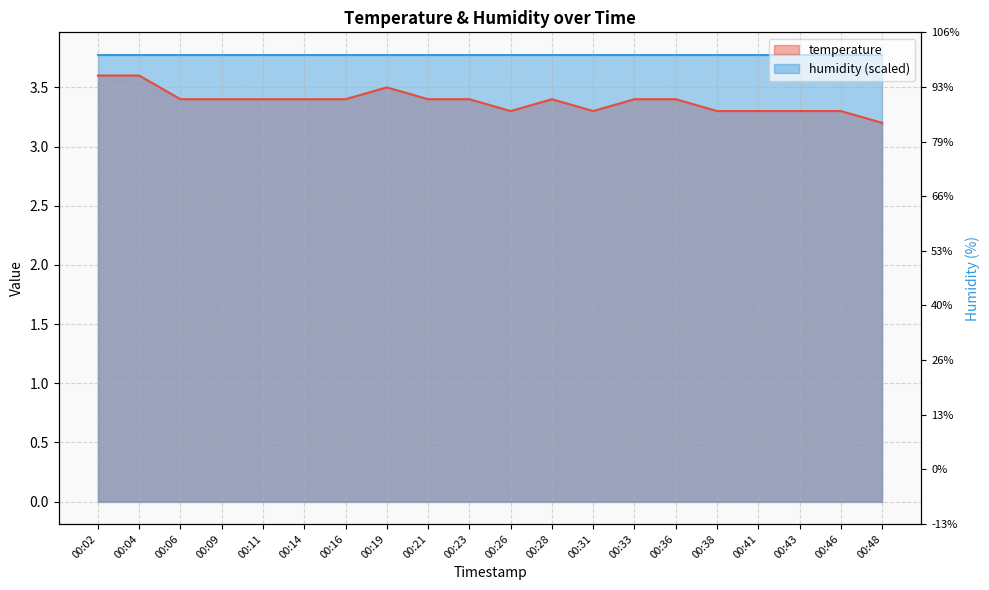

What is the ratio of the value at 00:23 to the value at 00:31?

1.0